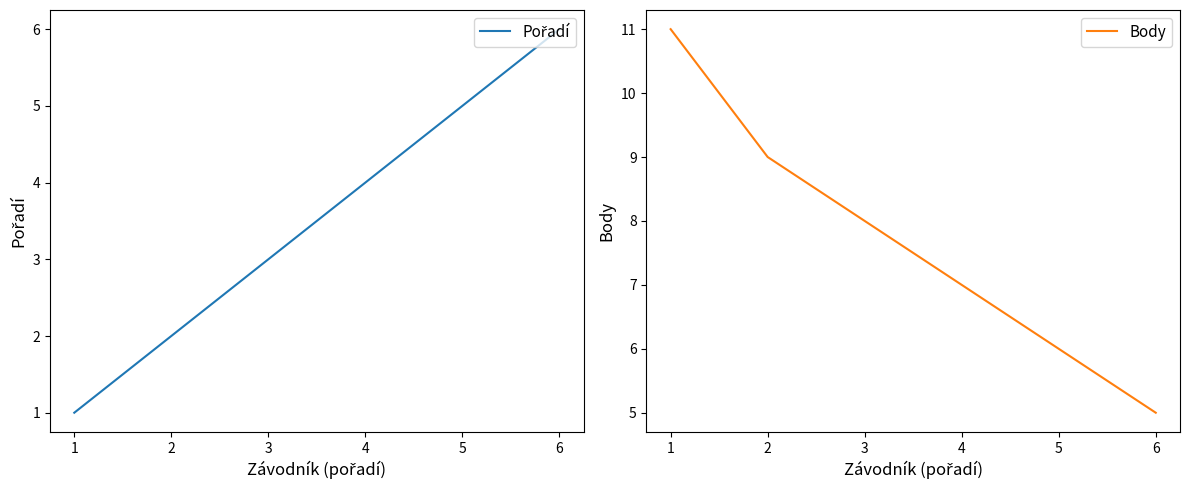

List the series in order of their peak value, lowest first.

Pořadí, Body